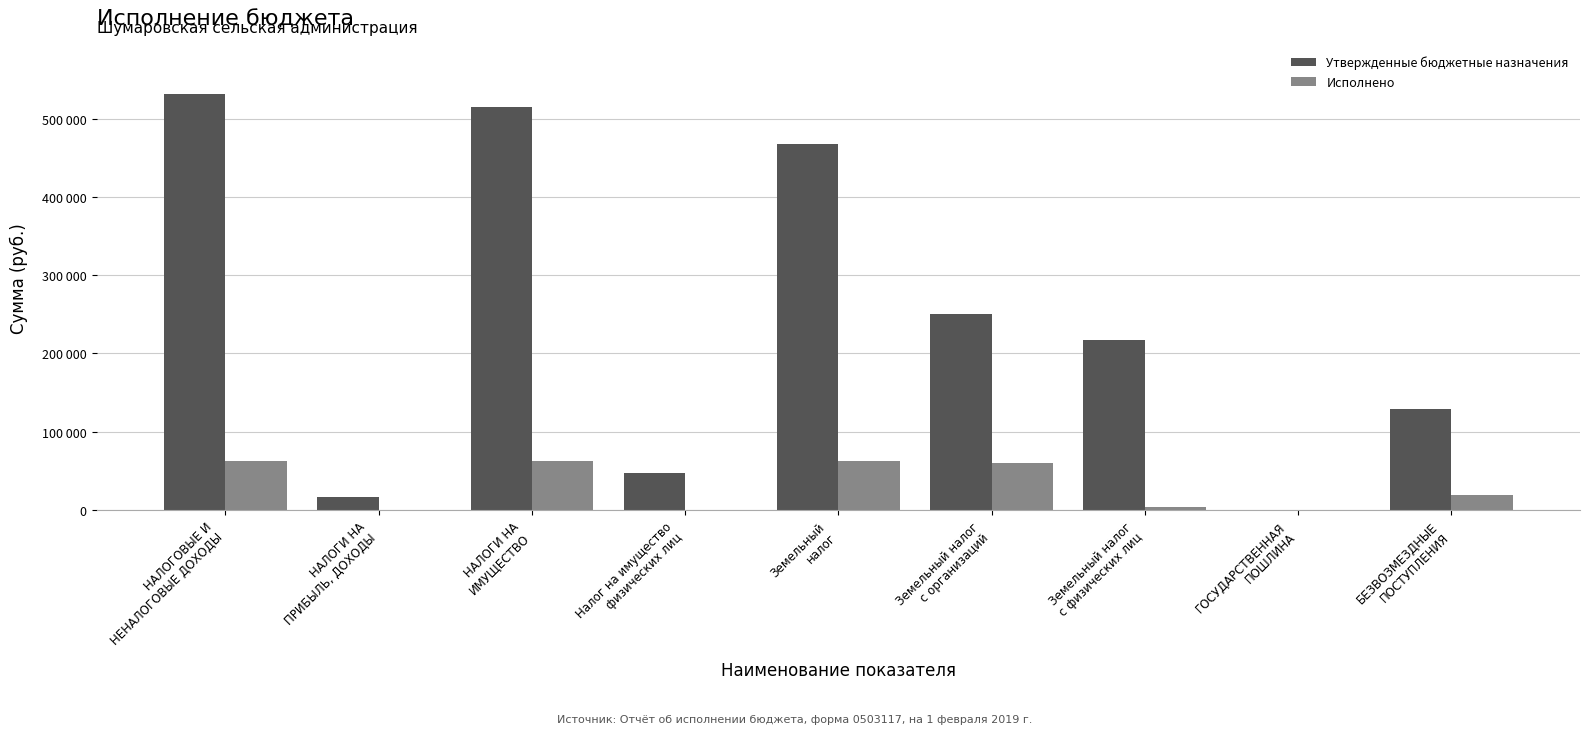

Which series has the largest range (max minus min)?

Утвержденные бюджетные назначения